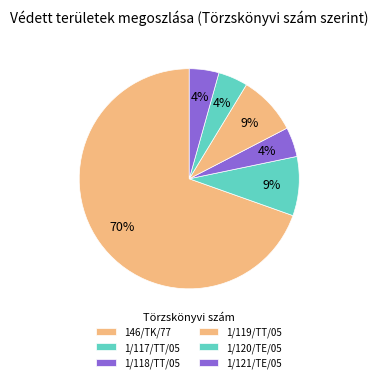

What is the ratio of the value at 1/120/TE/05 to the value at 1/117/TT/05?

0.5